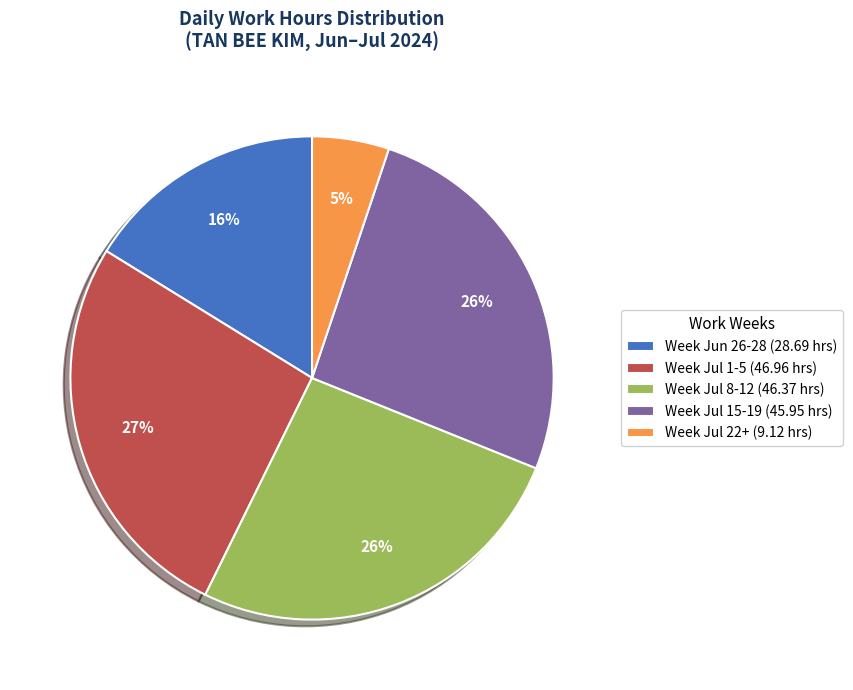

What percentage is the Week Jul 22+ (9.12 hrs) slice, to the nearest percent?

5%